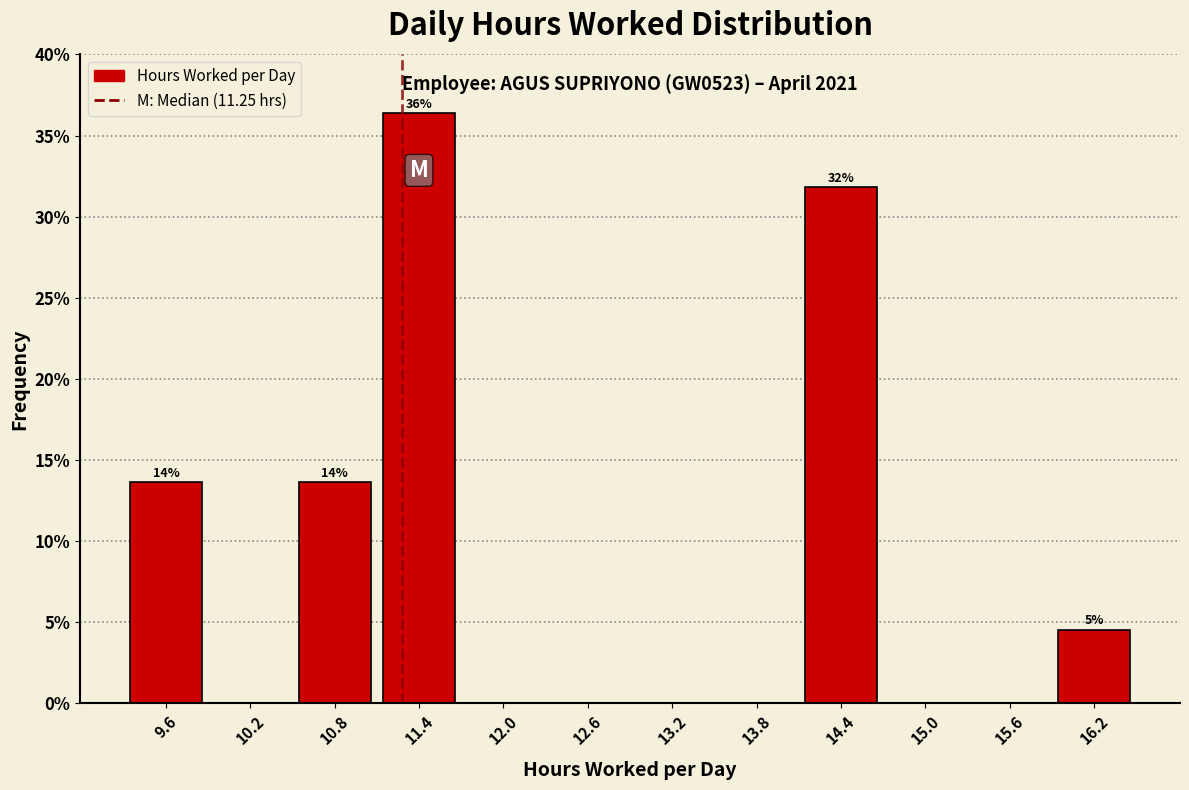

Which range on the x-axis has the tallest bar?

11.1 to 11.7